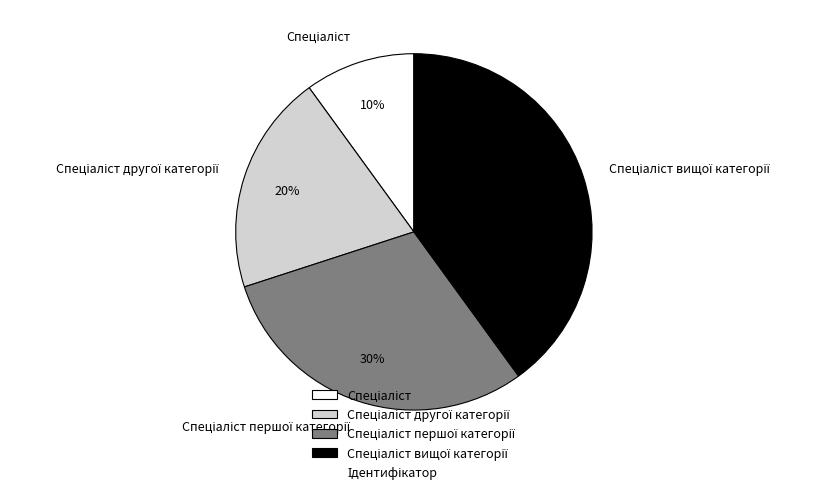

To the nearest percent, what is the average slice percentage?

25%